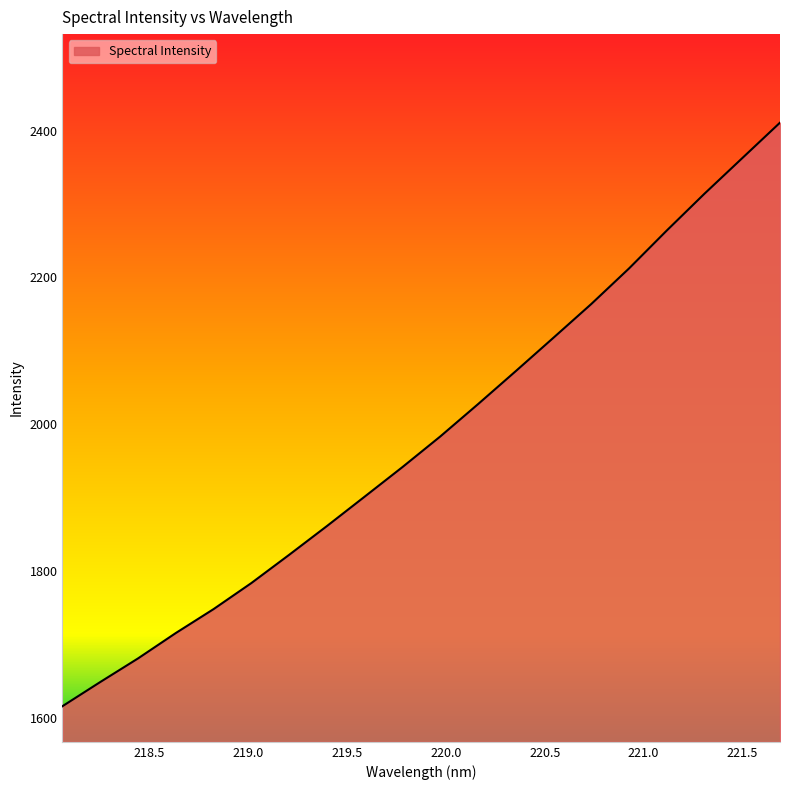

What is the difference between the maximum and minimum values?

794.4